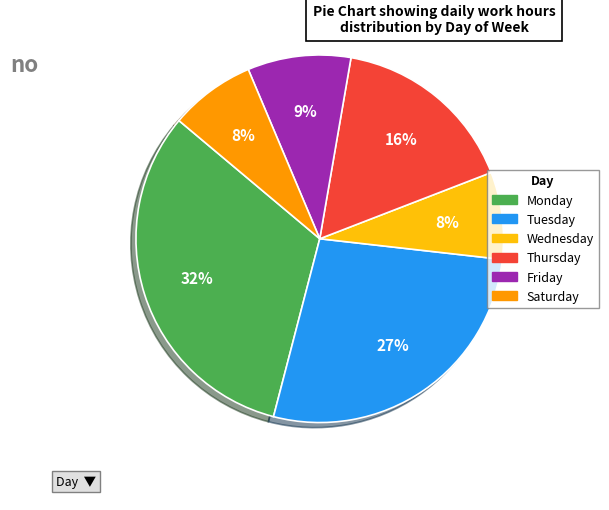

To the nearest percent, what is the average slice percentage?

17%